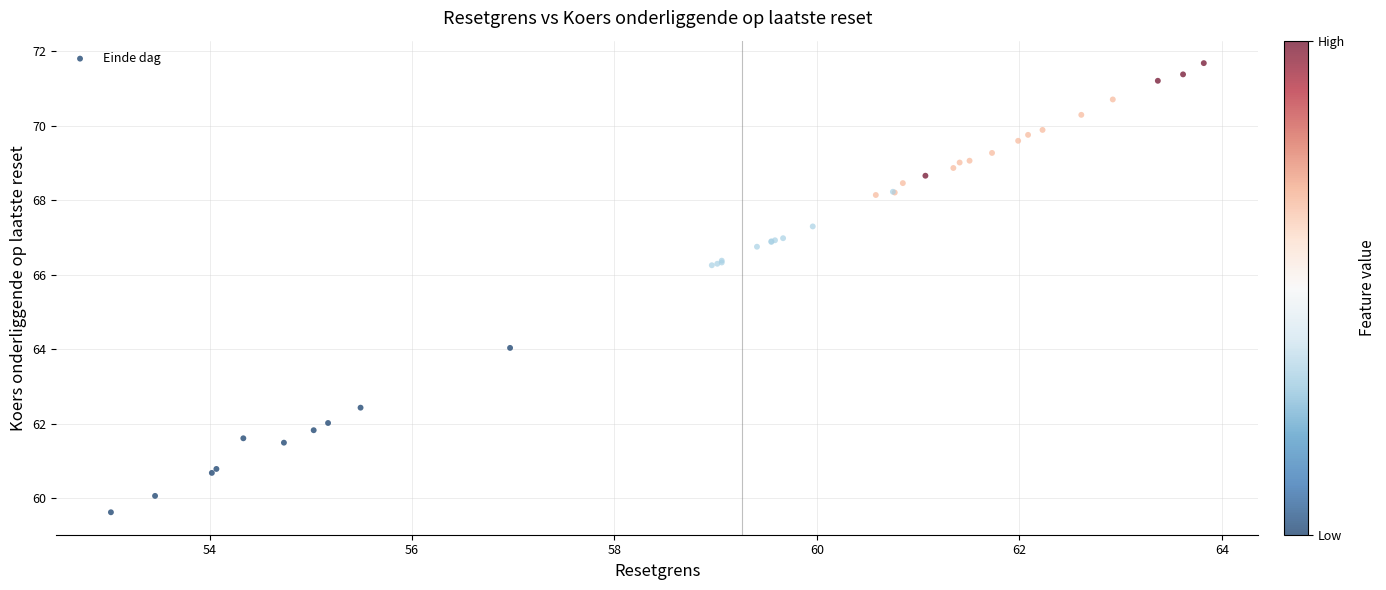

What Y value in the scatter plot is closest to 65?

64.0